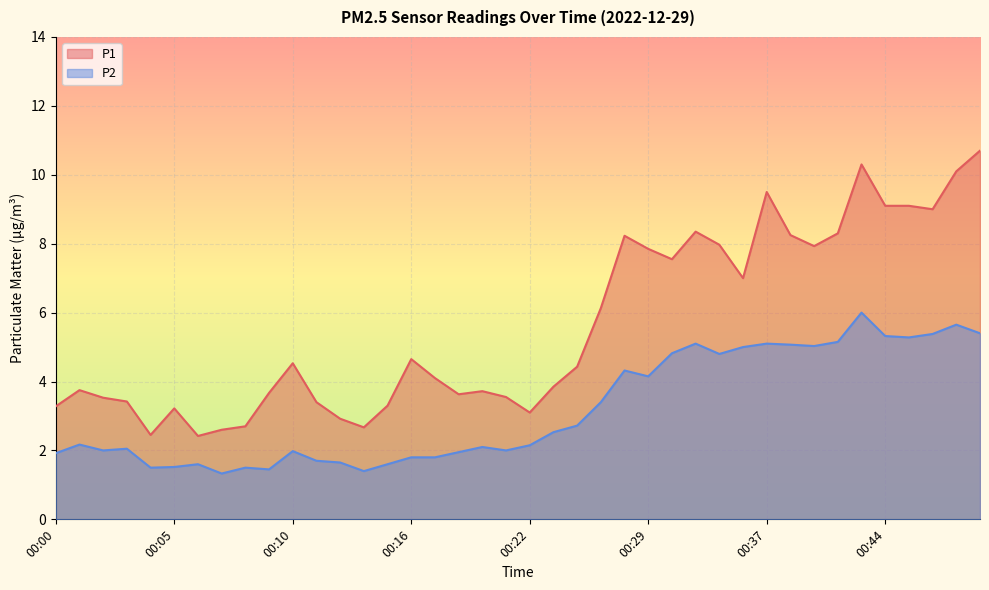

At which label is P2 closest to 3?

00:25